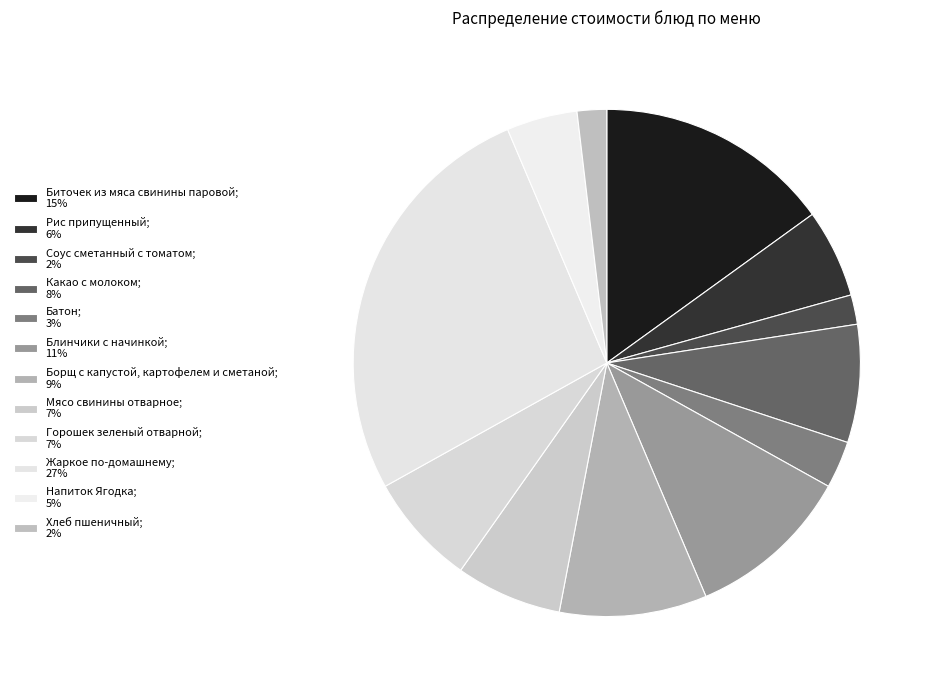

What percentage is the Горошек зеленый отварной slice, to the nearest percent?

7%